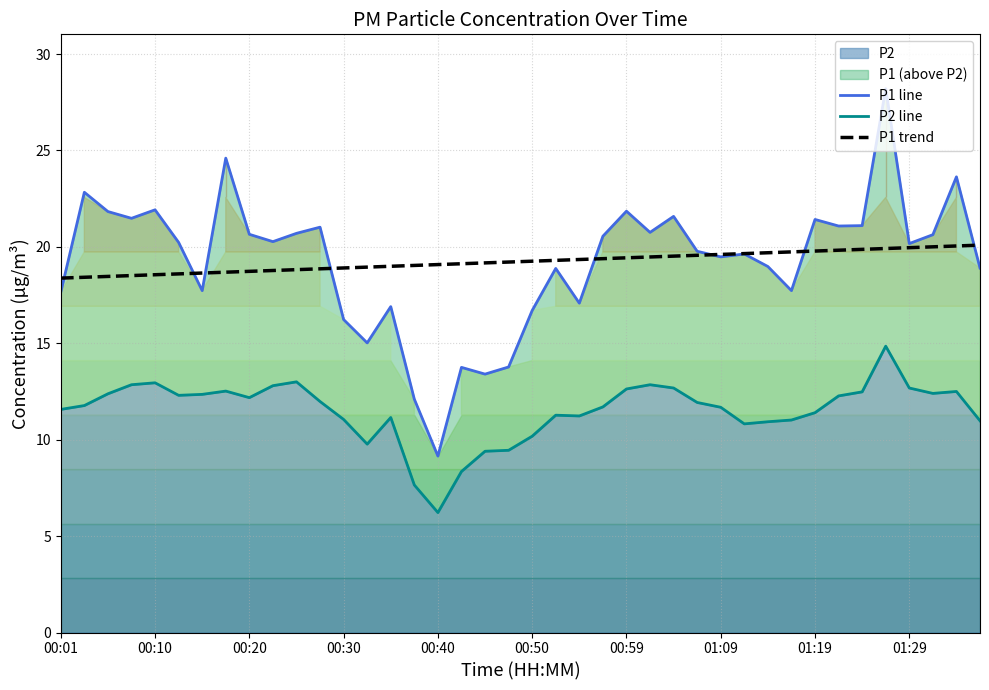

How many values in the P2 line series are below 11?

10